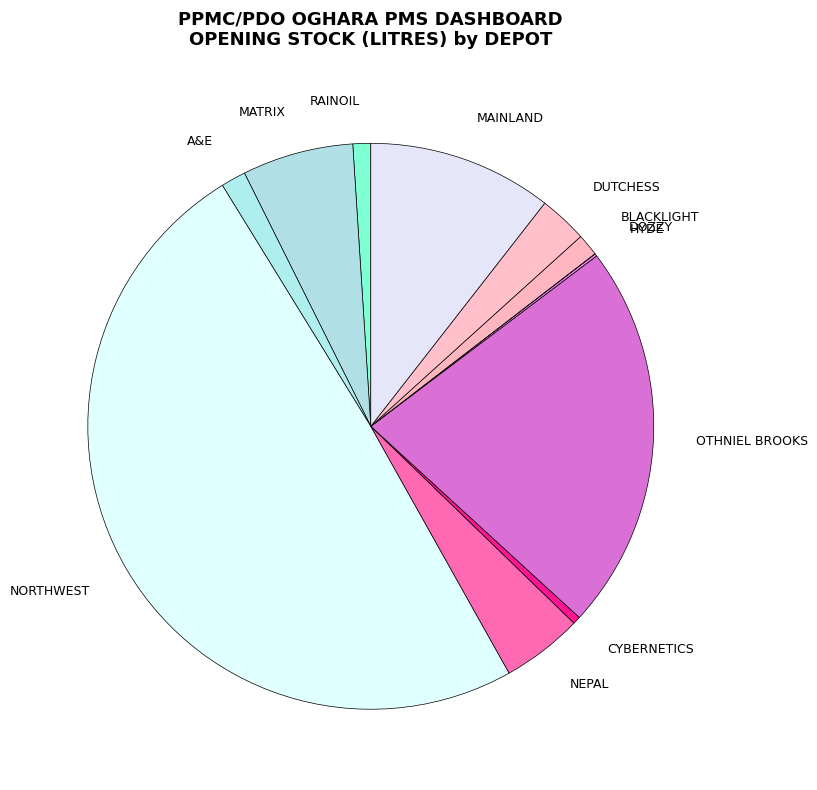

Is it true that DUTCHESS is 10% of the pie?

False